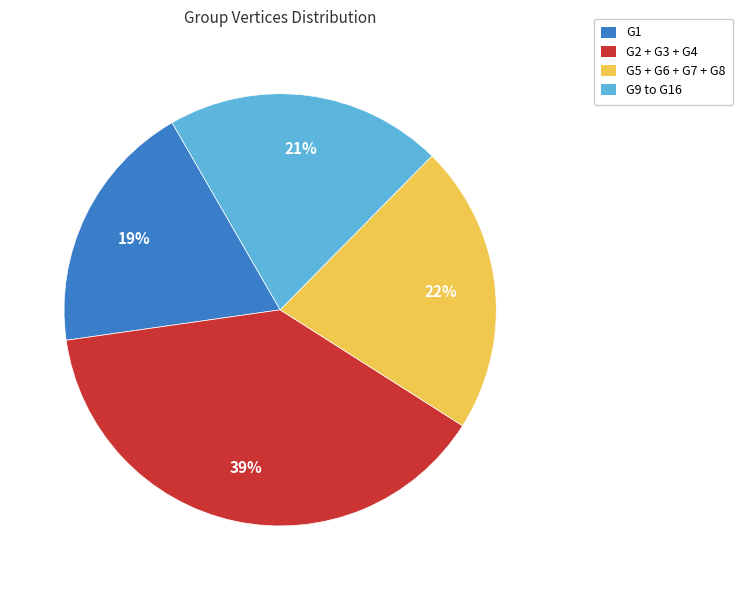

To the nearest percent, what is the average slice percentage?

25%